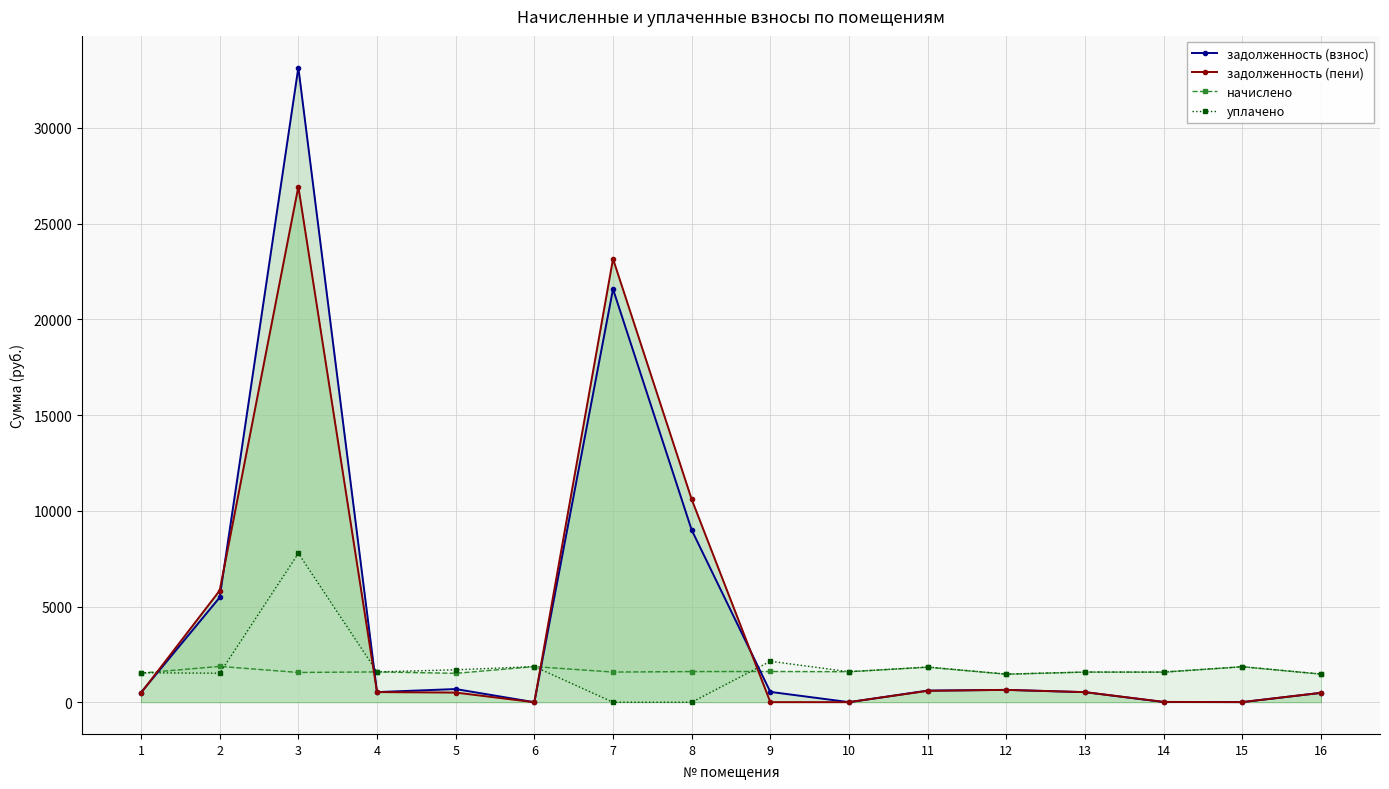

In задолженность (взнос), how many points are higher than both neighbors (excluding endpoints)?

4